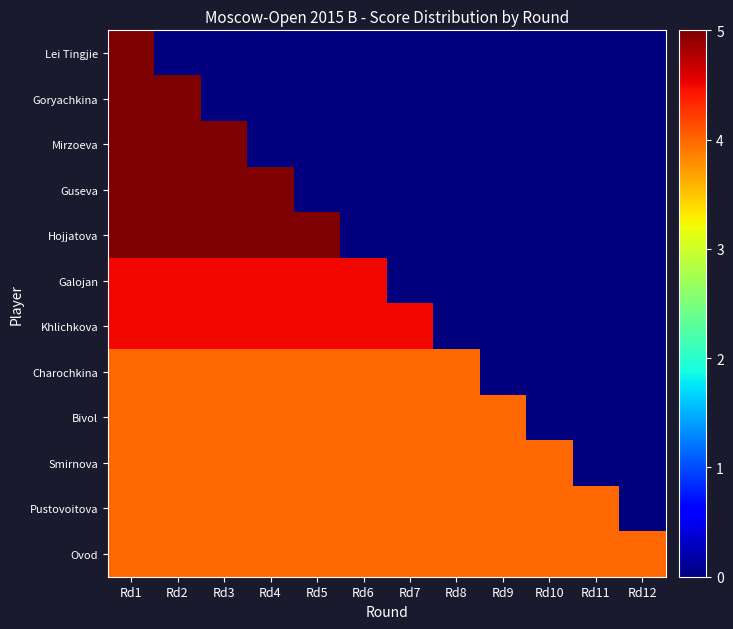

Which category has the highest value across all series?

Rd1